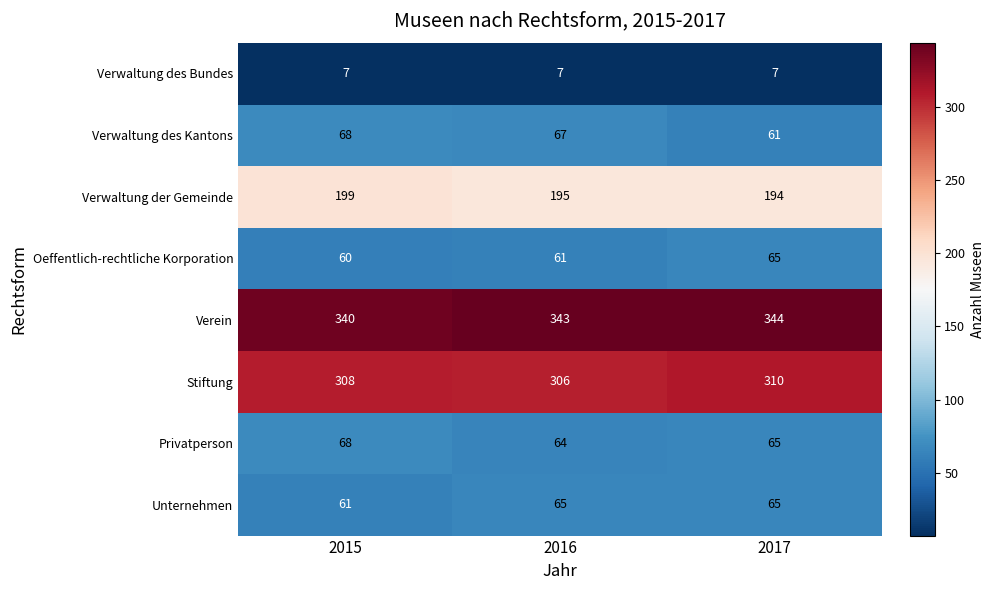

Count the number of data series in this chart.

8